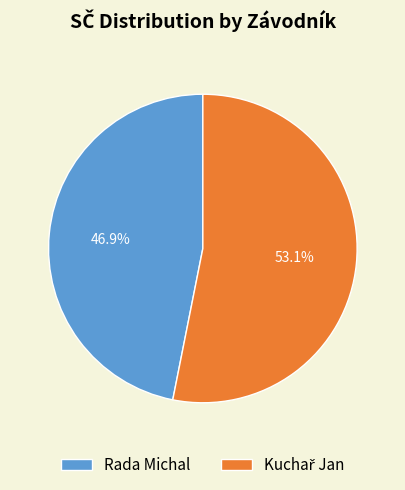

Does any single category account for the majority?

Yes